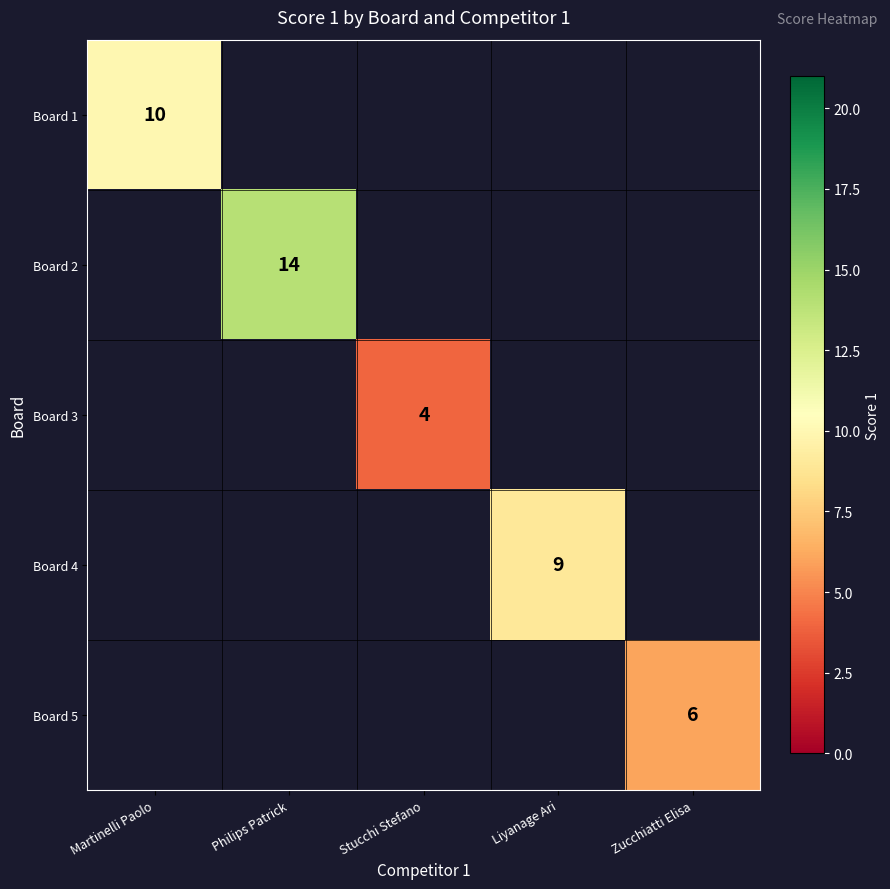

What is the maximum value shown in the chart?

14.0